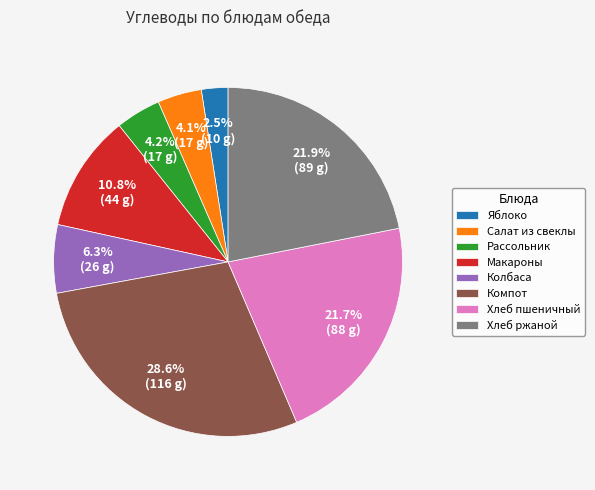

What percentage is NOT represented by Рассольник?

95.8%